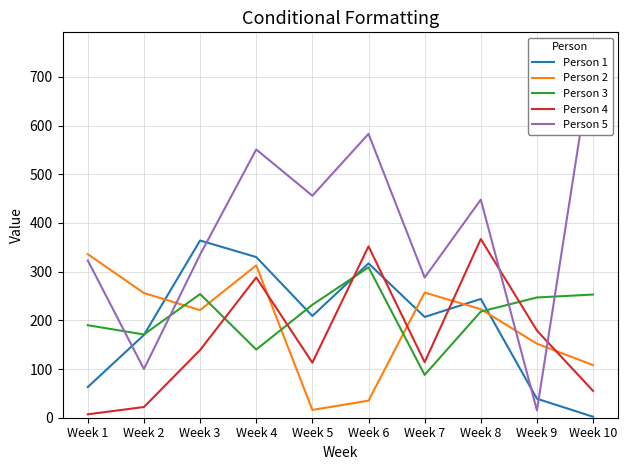

Where is Person 3 nearest to the value 198?

Week 1